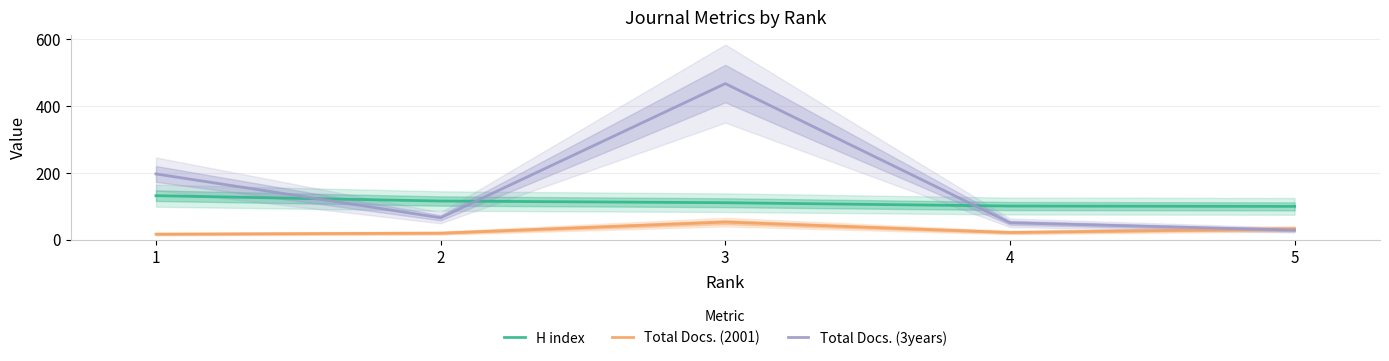

True or false: H index and Total Docs. (3years) cross at least once.

True